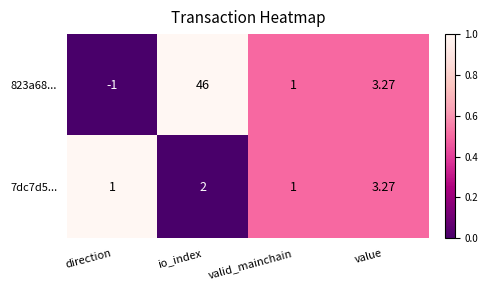

Where does the 823a68... series first go above 3?

io_index